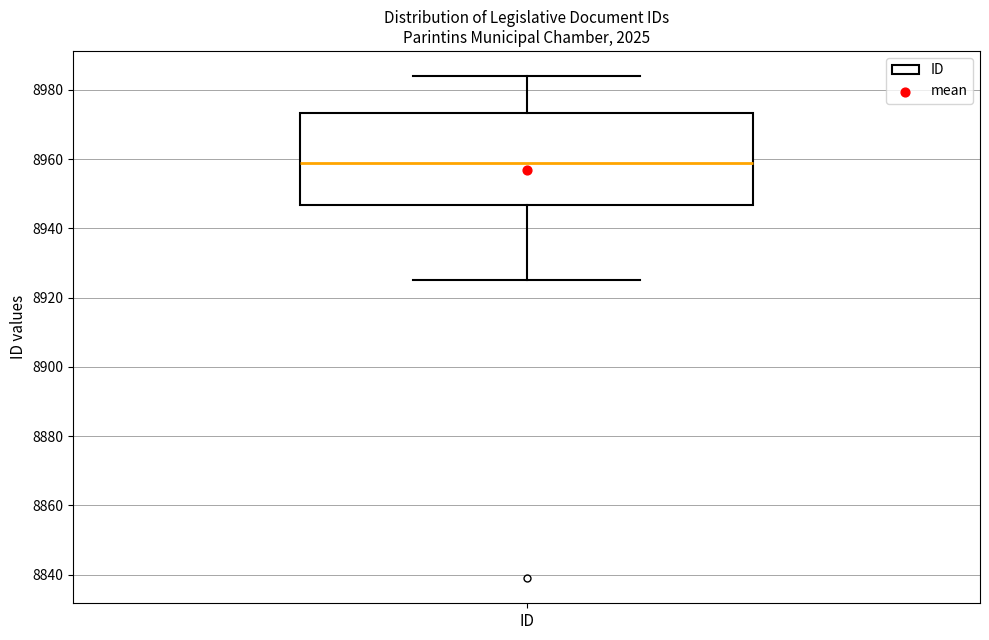

Transcribe this box plot: give where the median line is, the range the box spans, and where the two whiskers end, as read against the y-axis. The values are not printed on the chart, so give them approximately, as read against the axis.

median 8960, box 8946 to 8974, whiskers 8926 to 8984